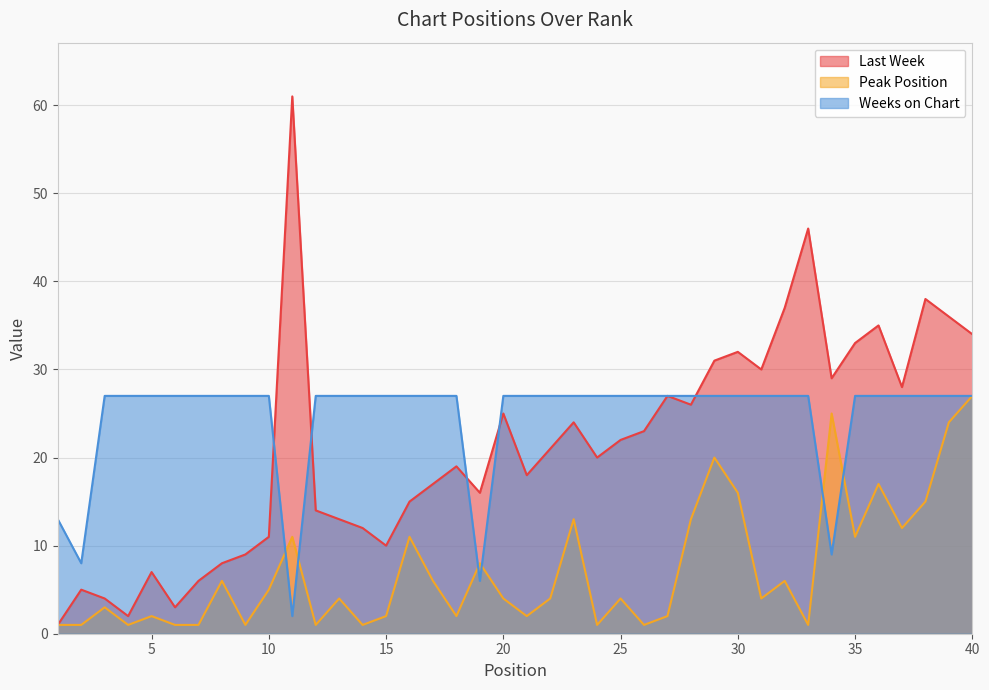

True or false: Weeks on Chart and Peak Position intersect in this chart.

True